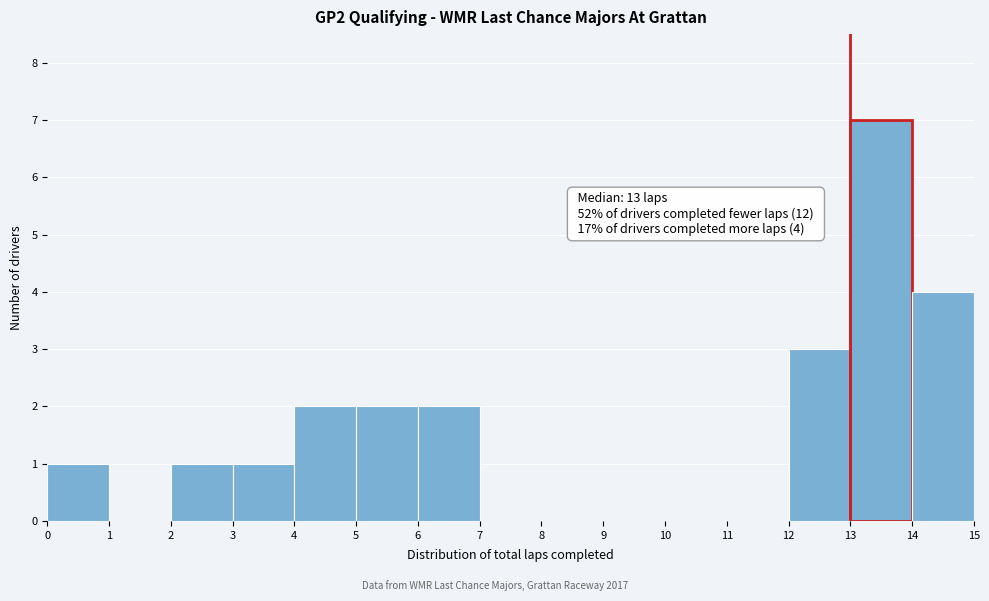

Which range on the x-axis has the tallest bar?

13 to 14